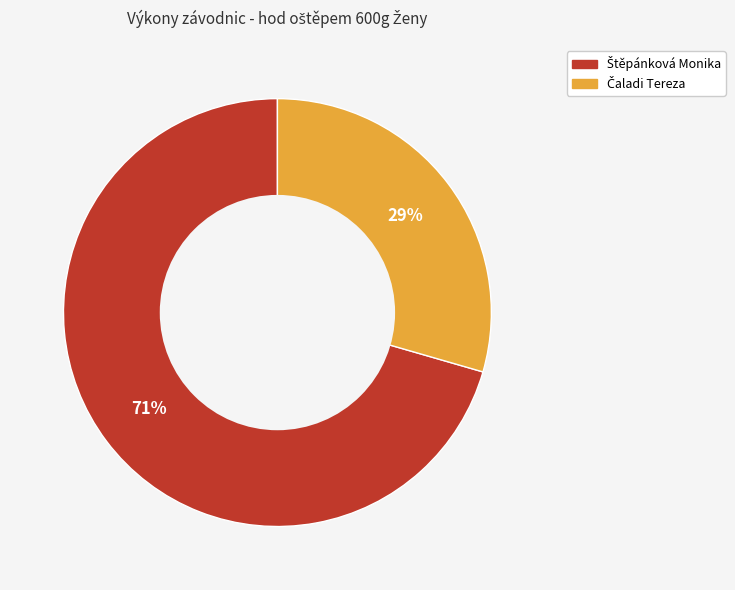

Does any single category account for the majority?

Yes